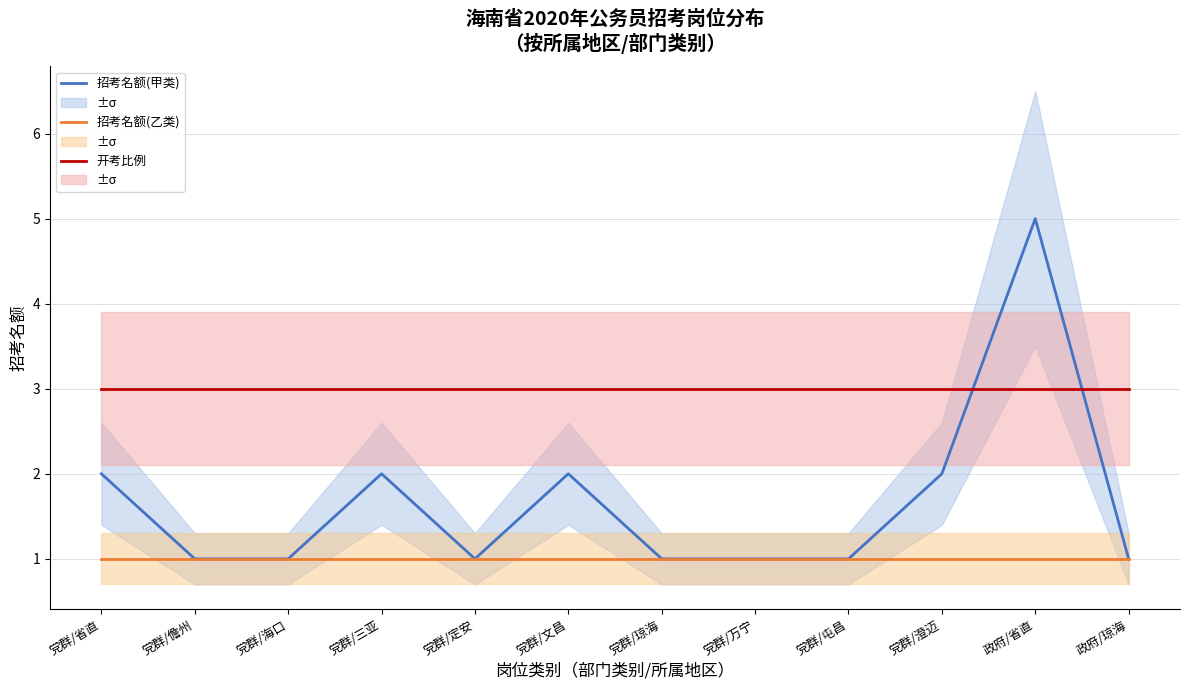

What position from the left is 党群/琼海?

7